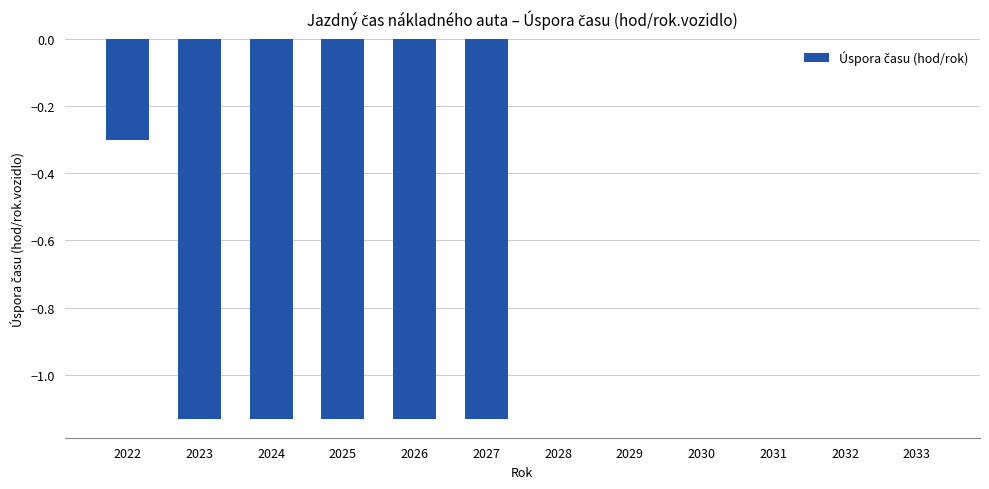

Which has a higher value, 2026 or 2029?

2029